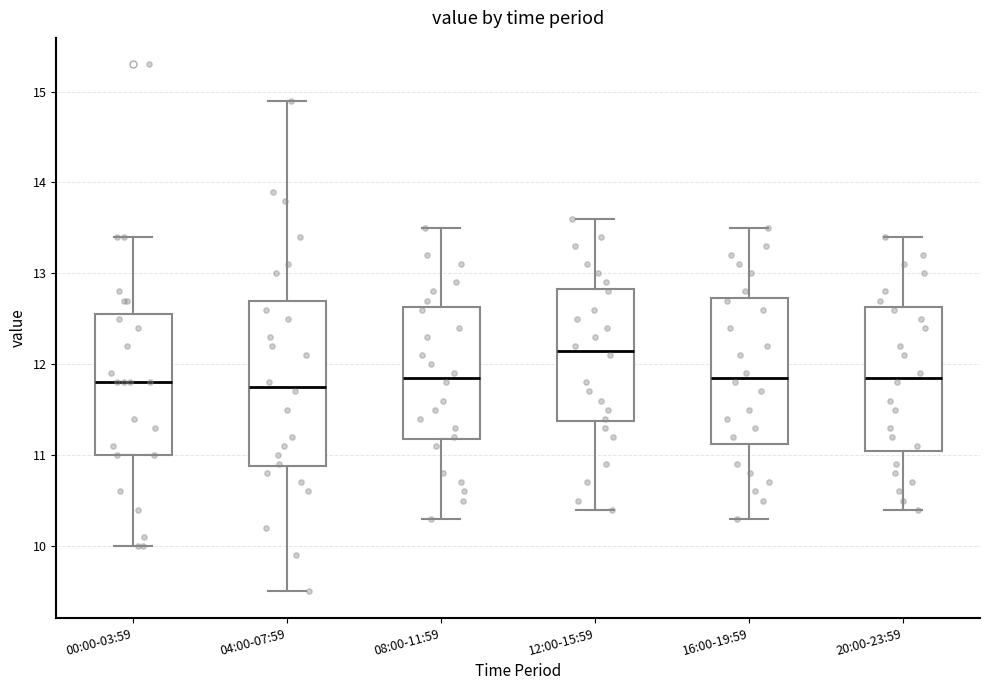

Reading left to right, read every box against the y-axis: the position of its median line, the range the box covers, and the ends of its whiskers. The values are not printed on the chart, so give them approximately, as read against the axis.

00:00-03:59: median 11.8, box 11.0 to 12.6, whiskers 10.0 to 13.4
04:00-07:59: median 11.8, box 10.9 to 12.7, whiskers 9.5 to 14.9
08:00-11:59: median 11.9, box 11.2 to 12.6, whiskers 10.3 to 13.5
12:00-15:59: median 12.2, box 11.4 to 12.8, whiskers 10.4 to 13.6
16:00-19:59: median 11.9, box 11.1 to 12.7, whiskers 10.3 to 13.5
20:00-23:59: median 11.9, box 11.1 to 12.6, whiskers 10.4 to 13.4